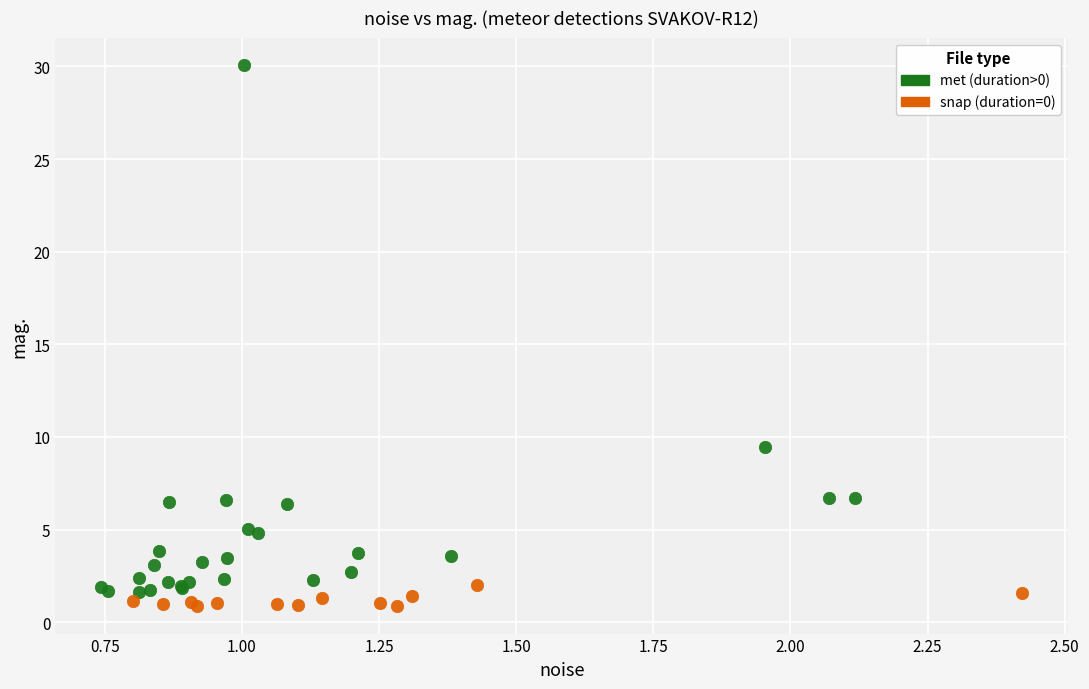

Which series reaches the maximum Y coordinate?

met (duration>0)